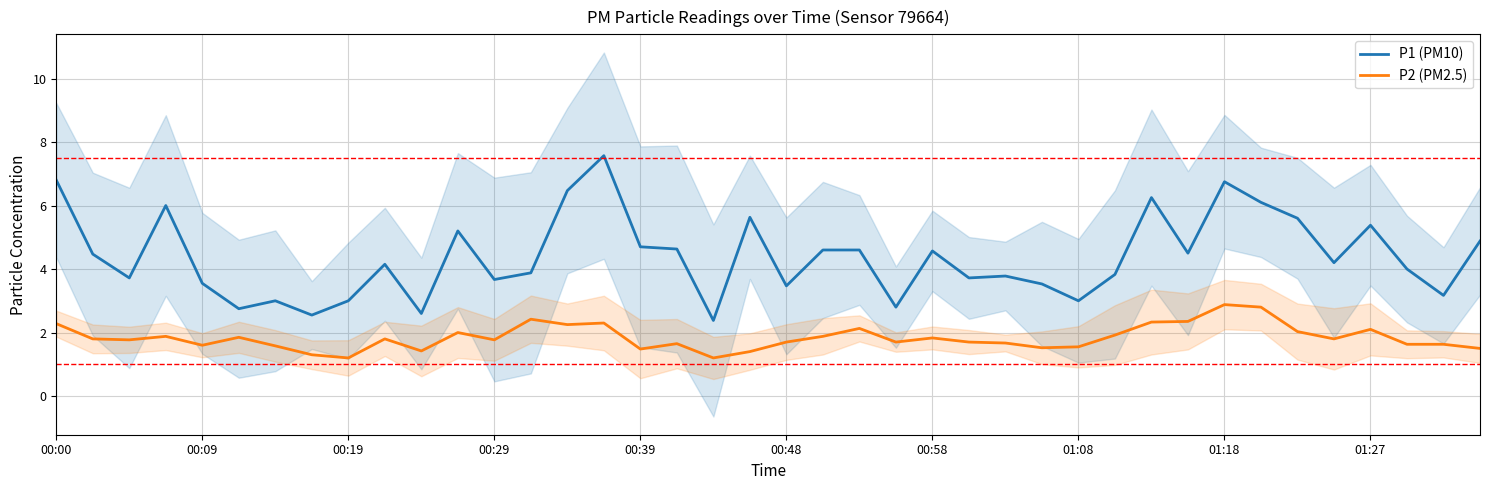

The P1 (PM10) series shows 3.0 at 00:19. True or false?

True